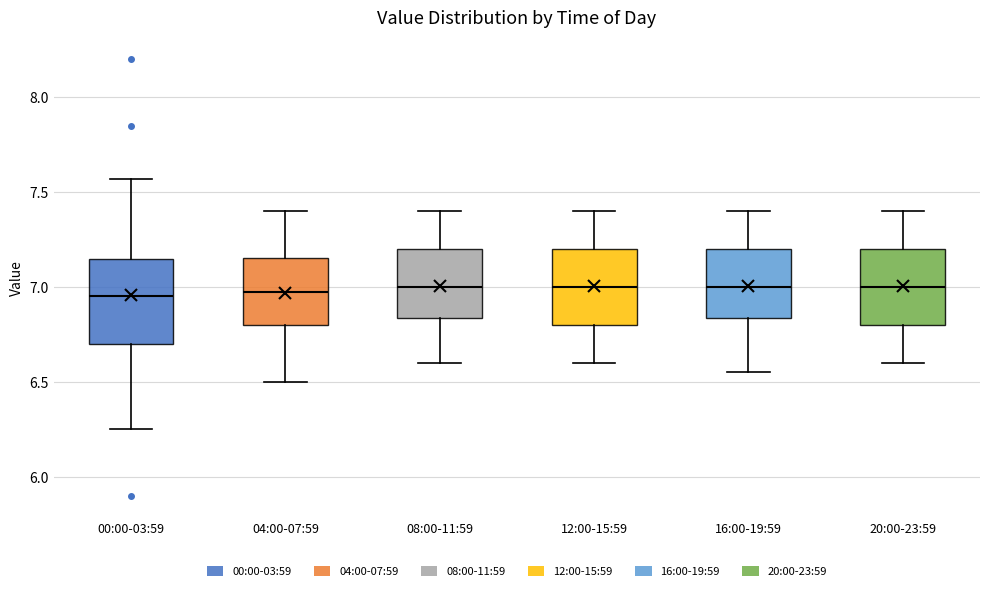

Reading left to right, transcribe this box plot: for each box, give where its median line is, the range the box spans, and where its two whiskers end, as read against the y-axis. The values are not printed on the chart, so give them approximately, as read against the axis.

00:00-03:59: median 6.95, box 6.70 to 7.15, whiskers 6.25 to 7.55
04:00-07:59: median 7.00, box 6.80 to 7.15, whiskers 6.50 to 7.40
08:00-11:59: median 7.00, box 6.85 to 7.20, whiskers 6.60 to 7.40
12:00-15:59: median 7.00, box 6.80 to 7.20, whiskers 6.60 to 7.40
16:00-19:59: median 7.00, box 6.85 to 7.20, whiskers 6.55 to 7.40
20:00-23:59: median 7.00, box 6.80 to 7.20, whiskers 6.60 to 7.40